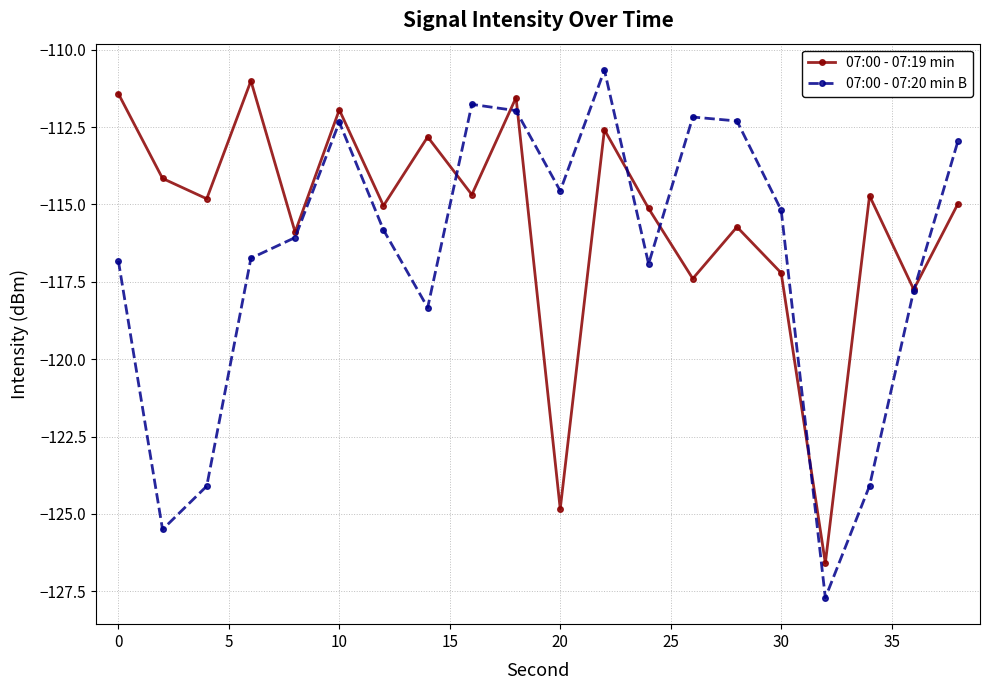

Which series has the largest range (max minus min)?

07:00 - 07:20 min B